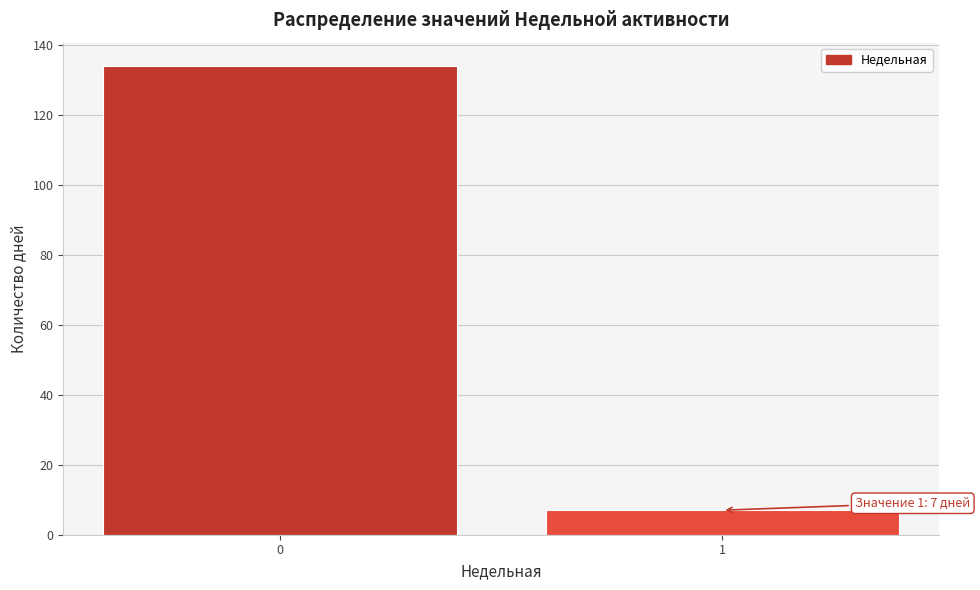

Reading right to left, what are all the values shown in this chart?

1=7	0=134